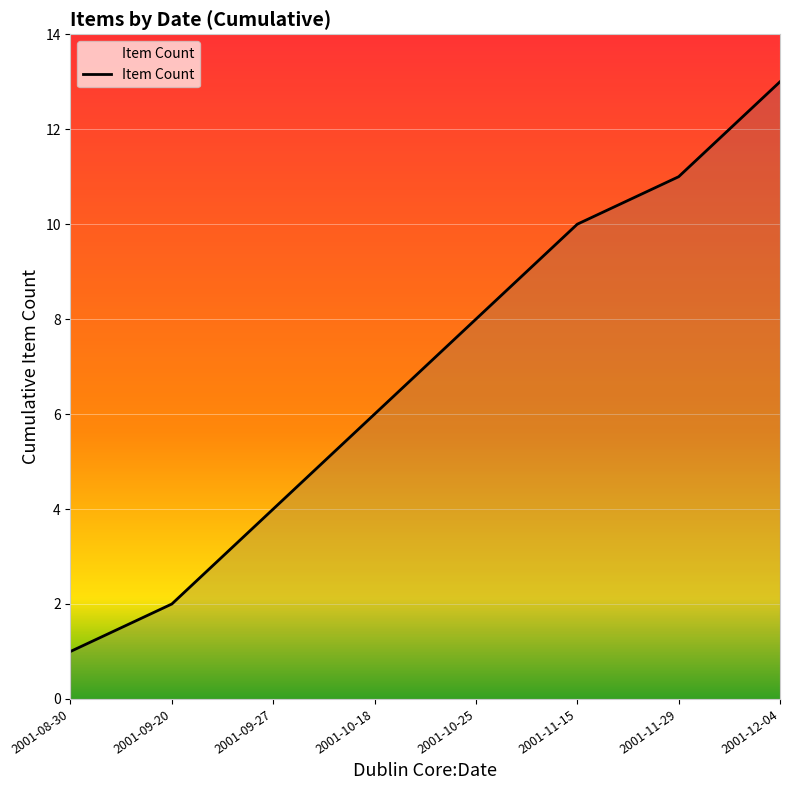

Count the number of categories in the chart.

8